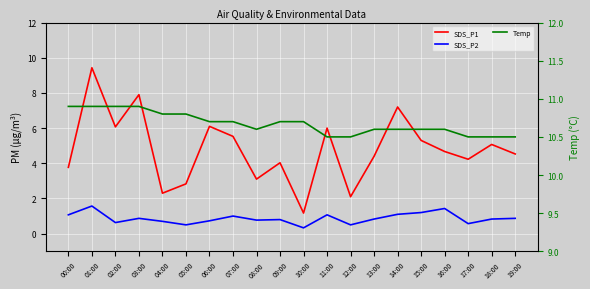

Reading right to left, extract all data points from this chart.

SDS_P1: 19:00=4.5	18:00=5.1	17:00=4.2	16:00=4.7	15:00=5.3	14:00=7.2	13:00=4.4	12:00=2.1	11:00=6.0	10:00=1.2	09:00=4.0	08:00=3.1	07:00=5.5	06:00=6.1	05:00=2.8	04:00=2.3	03:00=7.9	02:00=6.1	01:00=9.4	00:00=3.8
SDS_P2: 19:00=0.9	18:00=0.8	17:00=0.6	16:00=1.4	15:00=1.2	14:00=1.1	13:00=0.8	12:00=0.5	11:00=1.1	10:00=0.3	09:00=0.8	08:00=0.8	07:00=1.0	06:00=0.7	05:00=0.5	04:00=0.7	03:00=0.9	02:00=0.6	01:00=1.6	00:00=1.1
Temp: 19:00=10.5	18:00=10.5	17:00=10.5	16:00=10.6	15:00=10.6	14:00=10.6	13:00=10.6	12:00=10.5	11:00=10.5	10:00=10.7	09:00=10.7	08:00=10.6	07:00=10.7	06:00=10.7	05:00=10.8	04:00=10.8	03:00=10.9	02:00=10.9	01:00=10.9	00:00=10.9